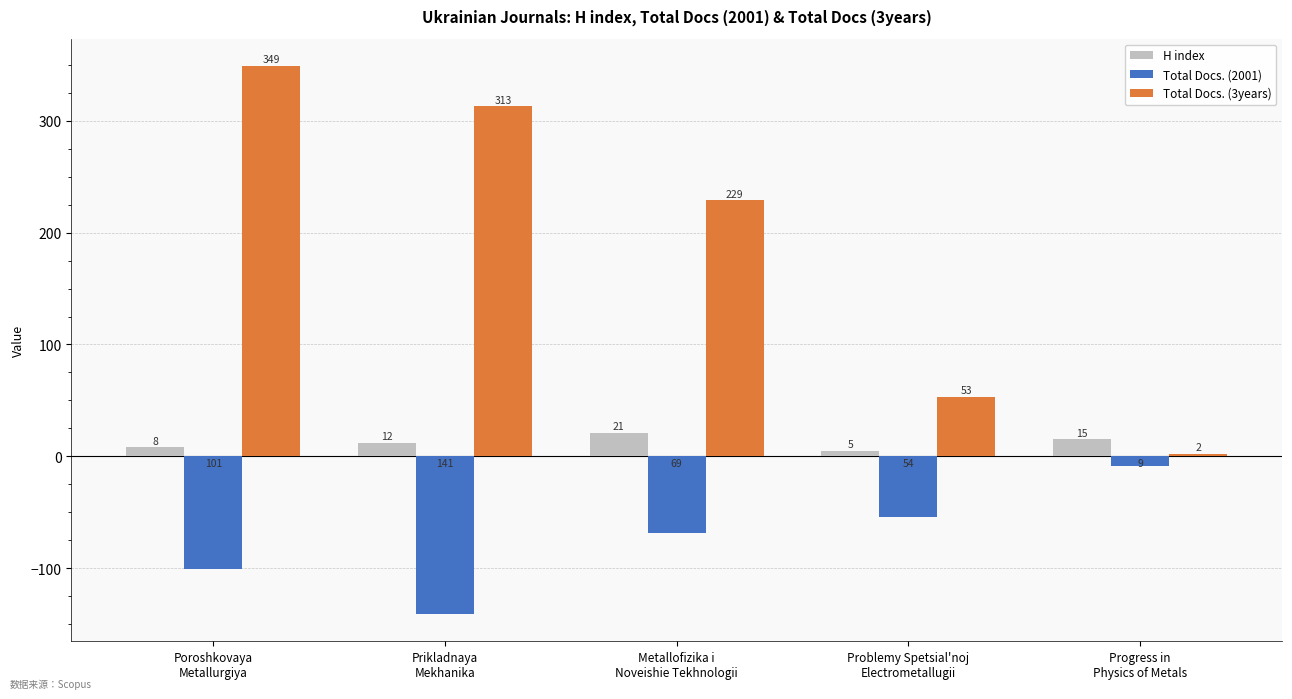

Which series changed the most between Prikladnaya
Mekhanika and Problemy Spetsial'noj
Electrometallugii?

Total Docs. (3years)